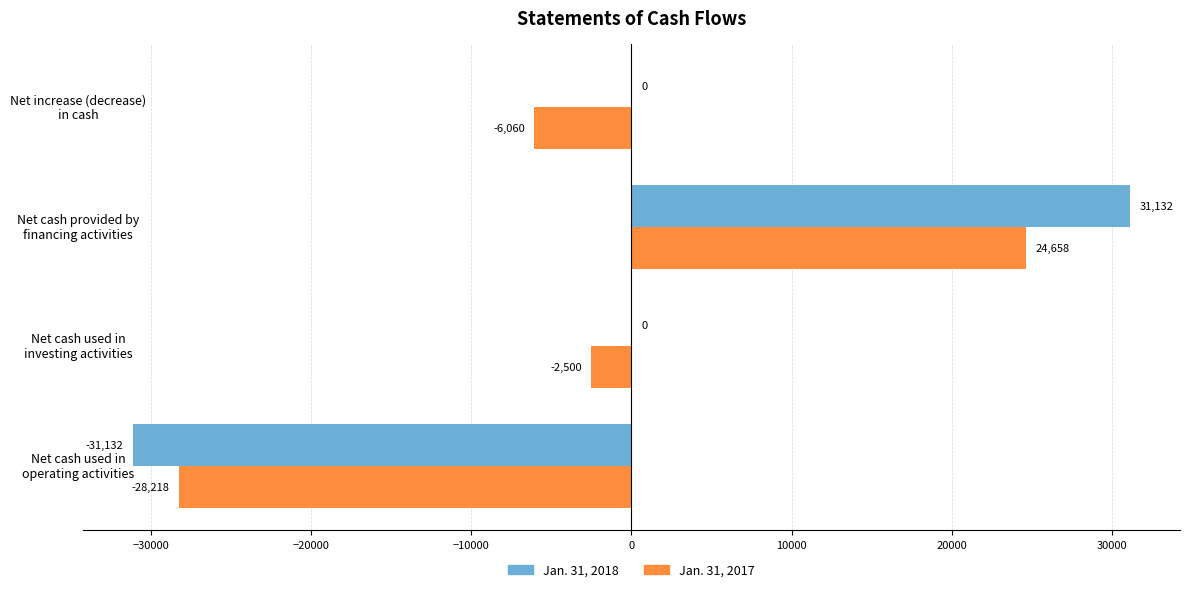

What is the sum of all Jan. 31, 2017 values?

-12120